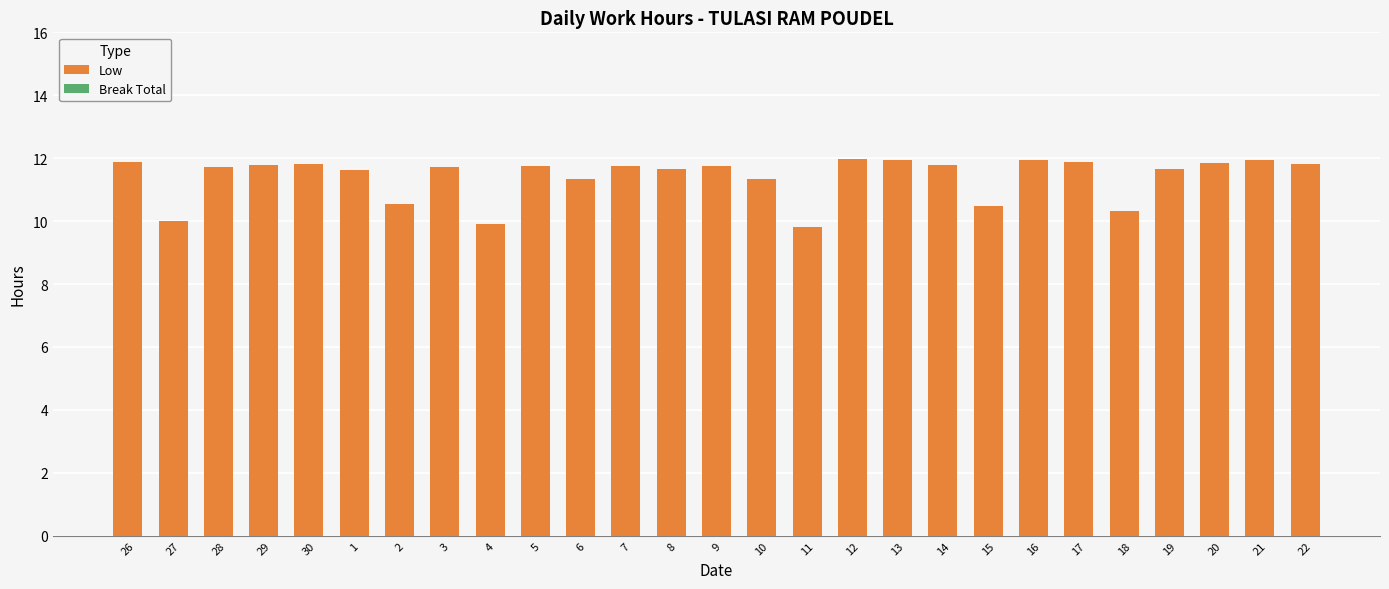

What is the label of the 6th bar from the right?

17